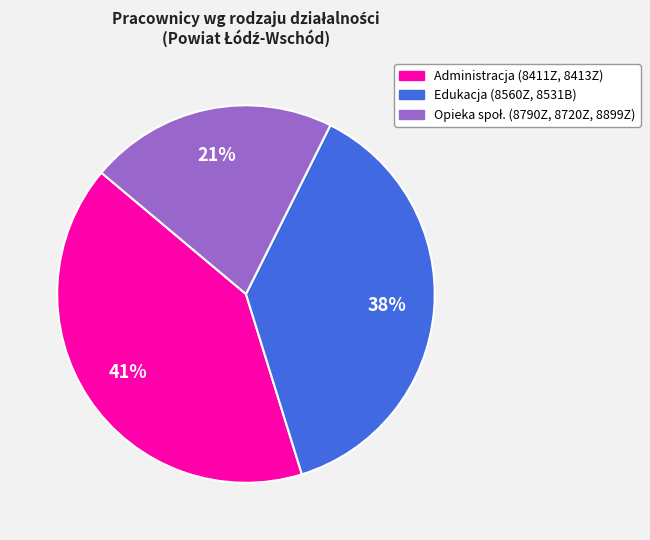

Does any single category account for the majority?

No